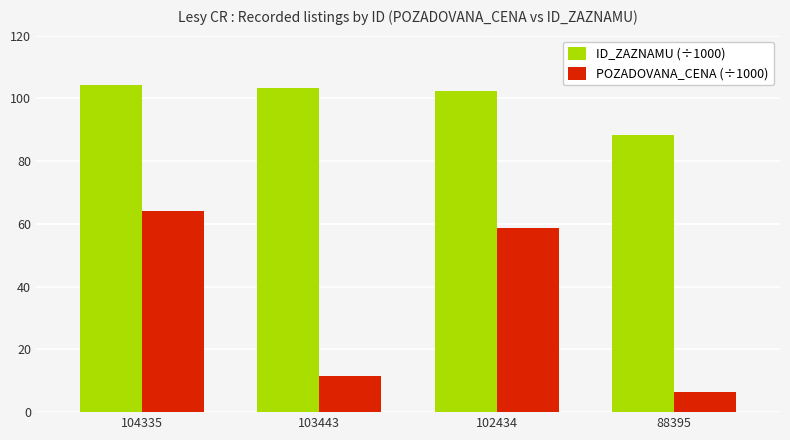

How many bars are there in total?

8